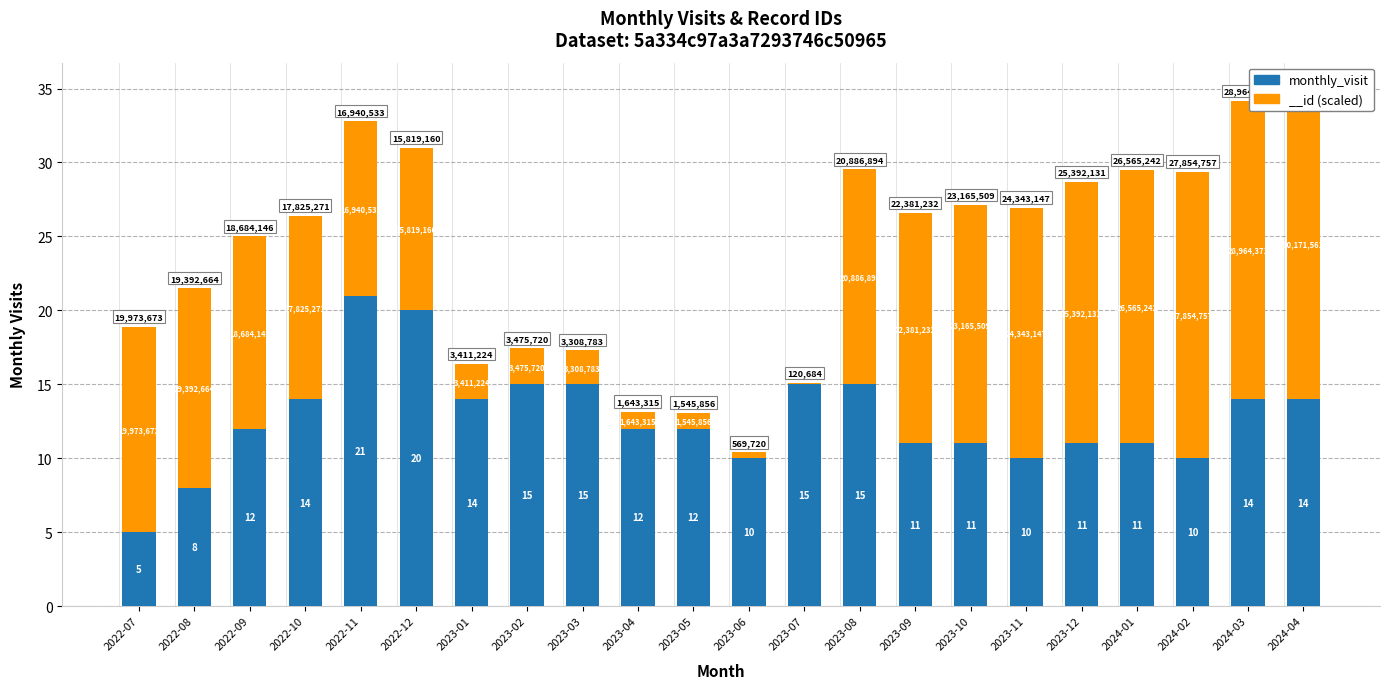

Are the bars grouped side by side (vs. stacked)?

No